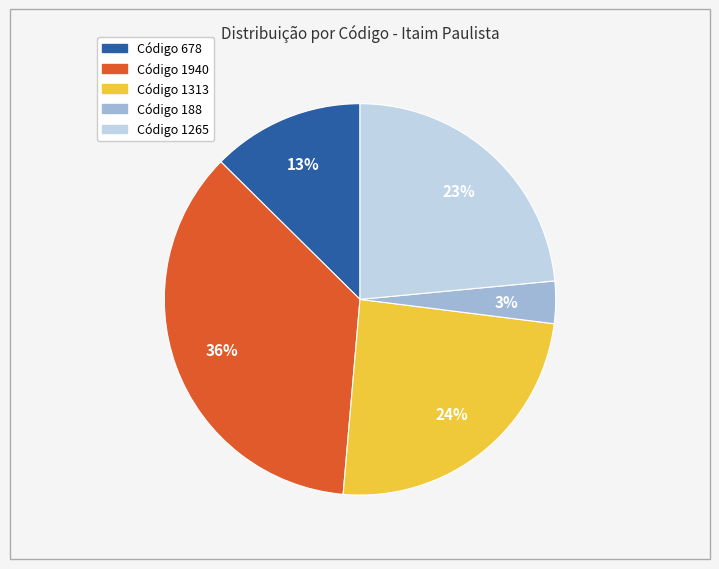

To the nearest percent, what is the average slice percentage?

20%